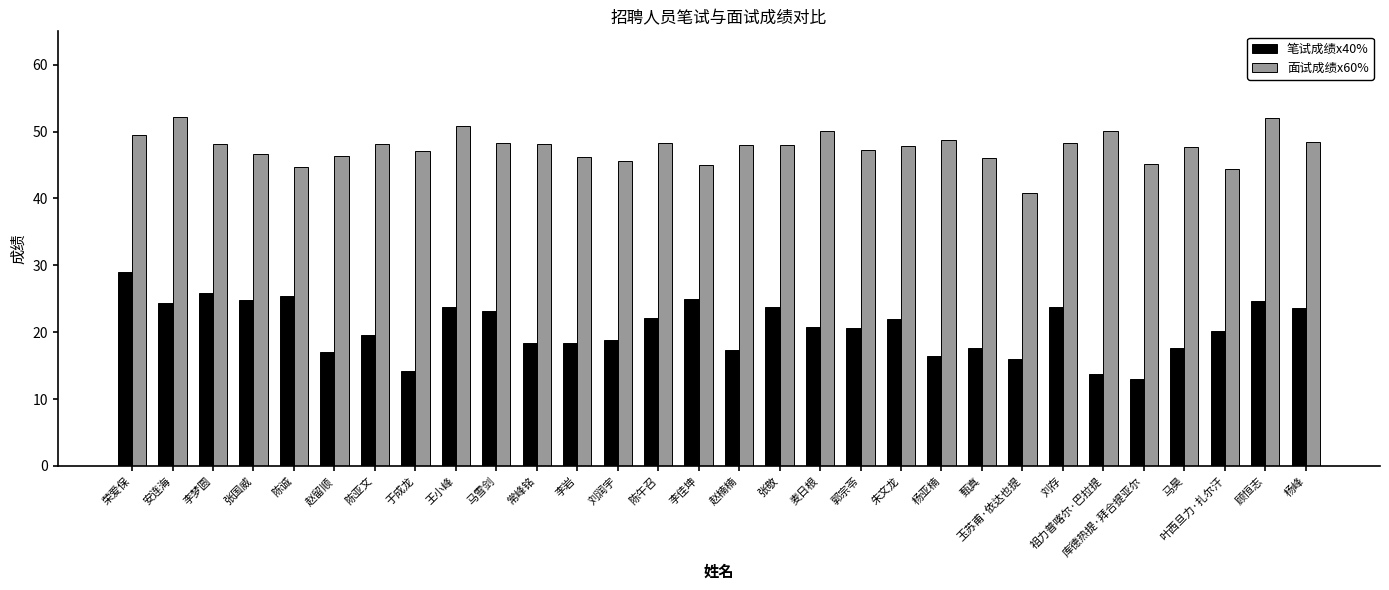

What is the value of the 笔试成绩x40% bar at the 20th from the left?

22.0